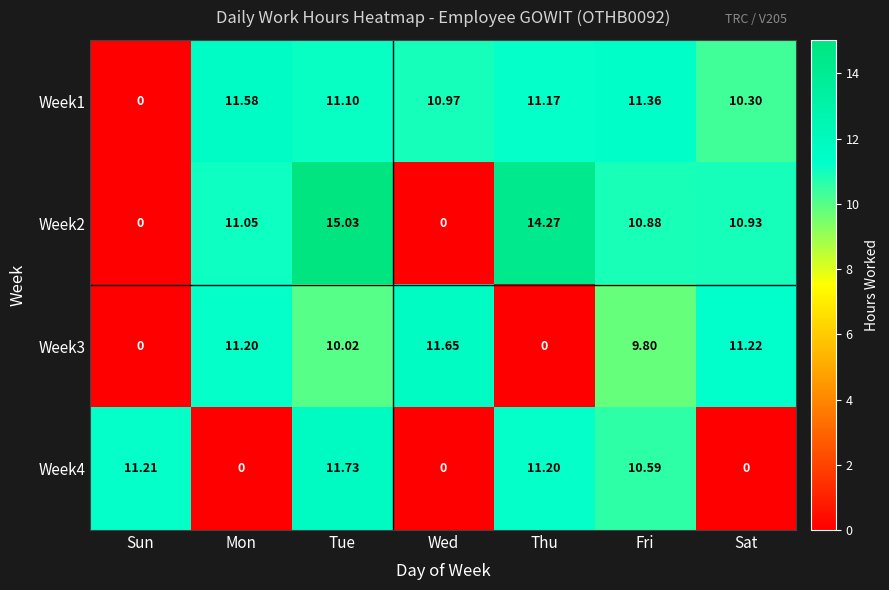

At which label is Week1 closest to 5?

Sun